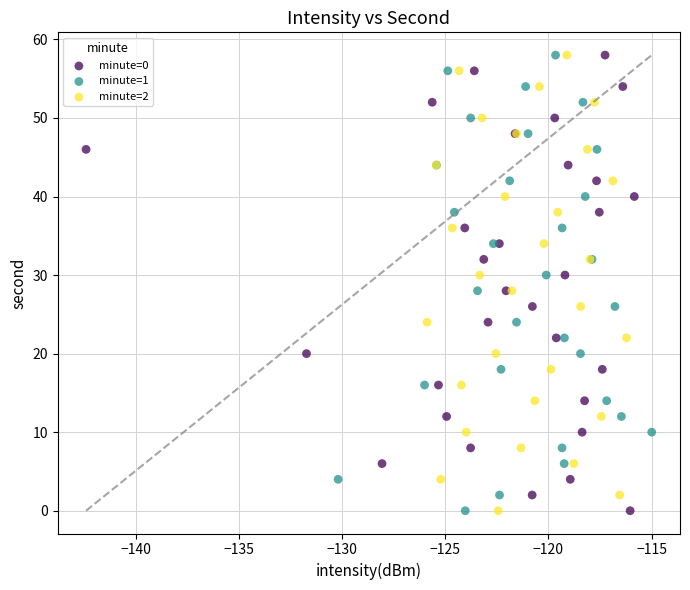

What are all the series names shown in the legend?

minute=0, minute=1, minute=2